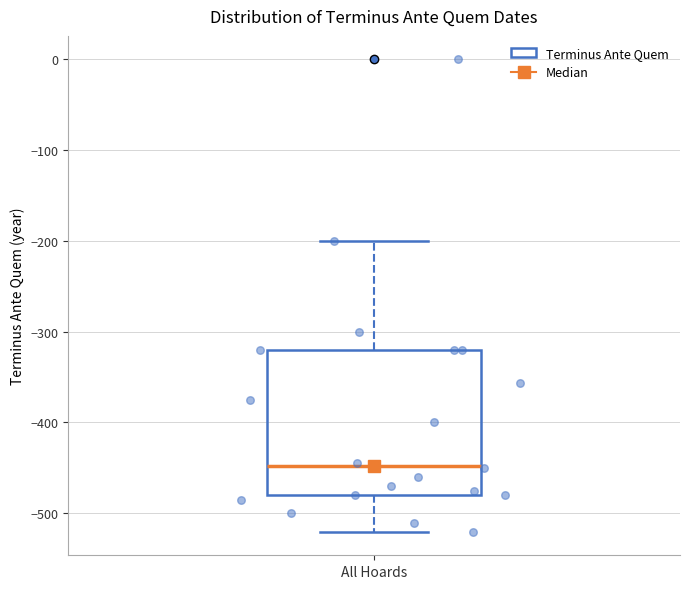

Transcribe this box plot: give where the median line is, the range the box spans, and where the two whiskers end, as read against the y-axis. The values are not printed on the chart, so give them approximately, as read against the axis.

median -450, box -480 to -320, whiskers -520 to -200